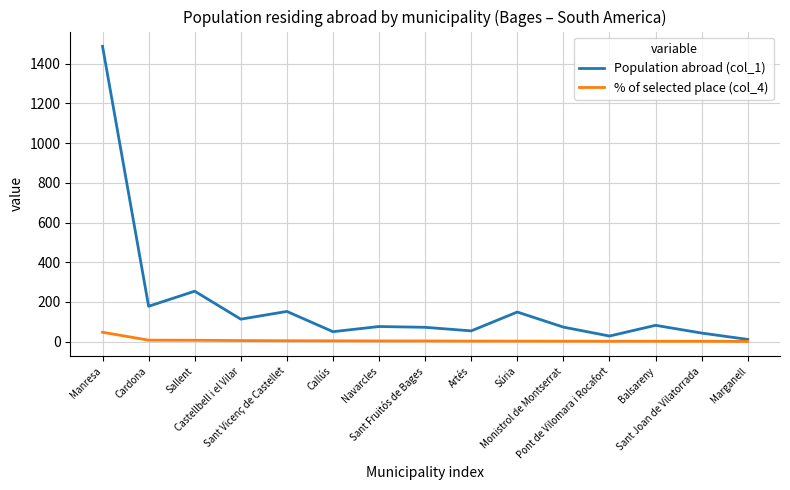

List the series in order of their peak value, lowest first.

% of selected place (col_4), Population abroad (col_1)